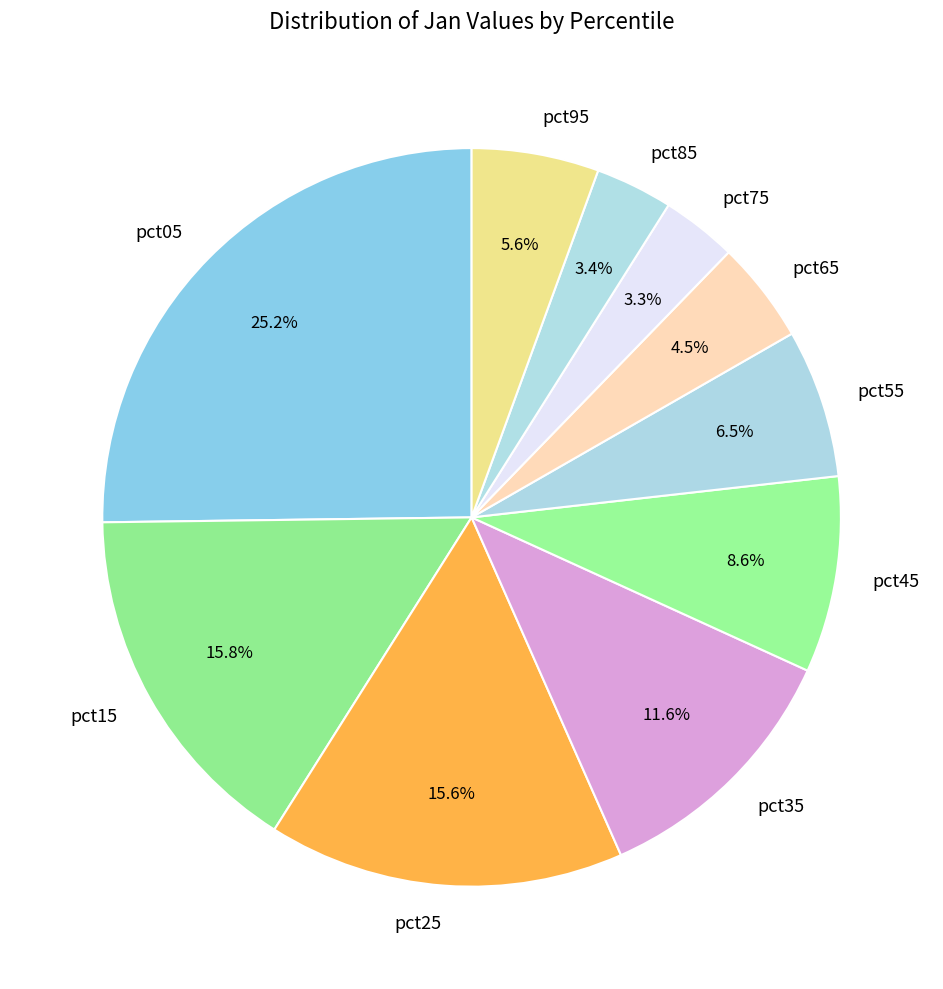

To the nearest percent, what is the difference between the largest and smallest slice percentages?

22%